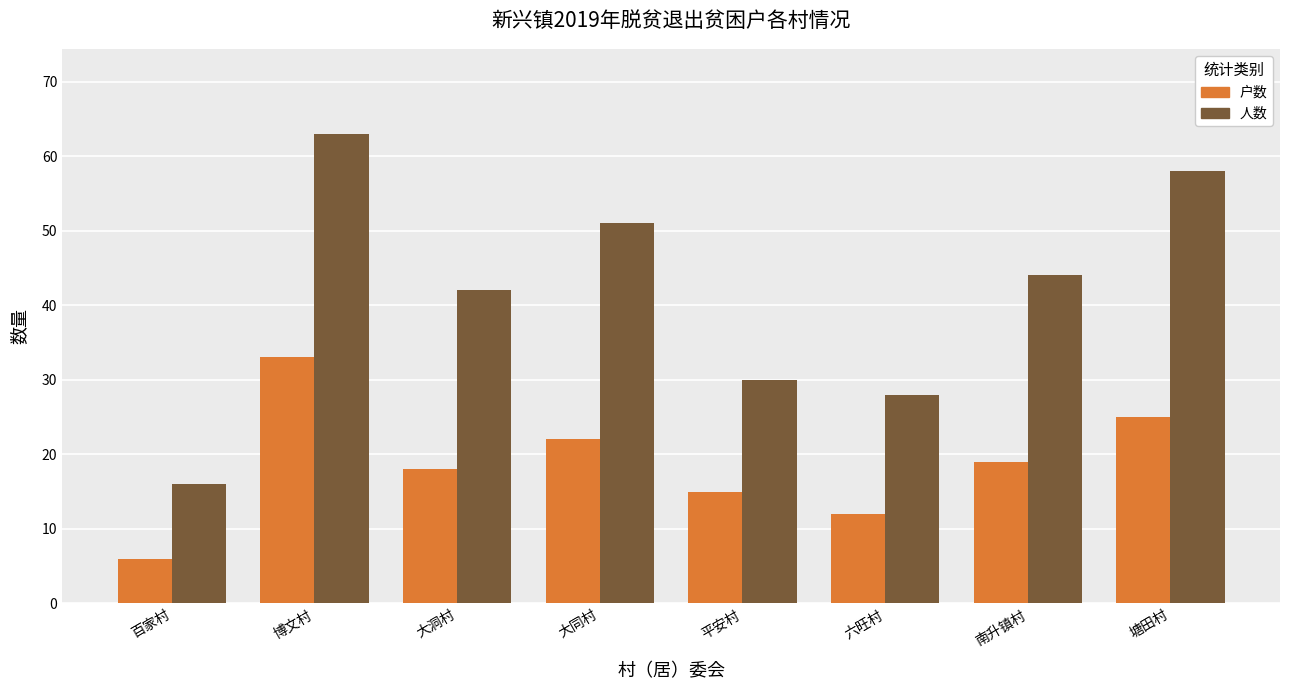

At which label does 人数 first exceed 44?

博文村